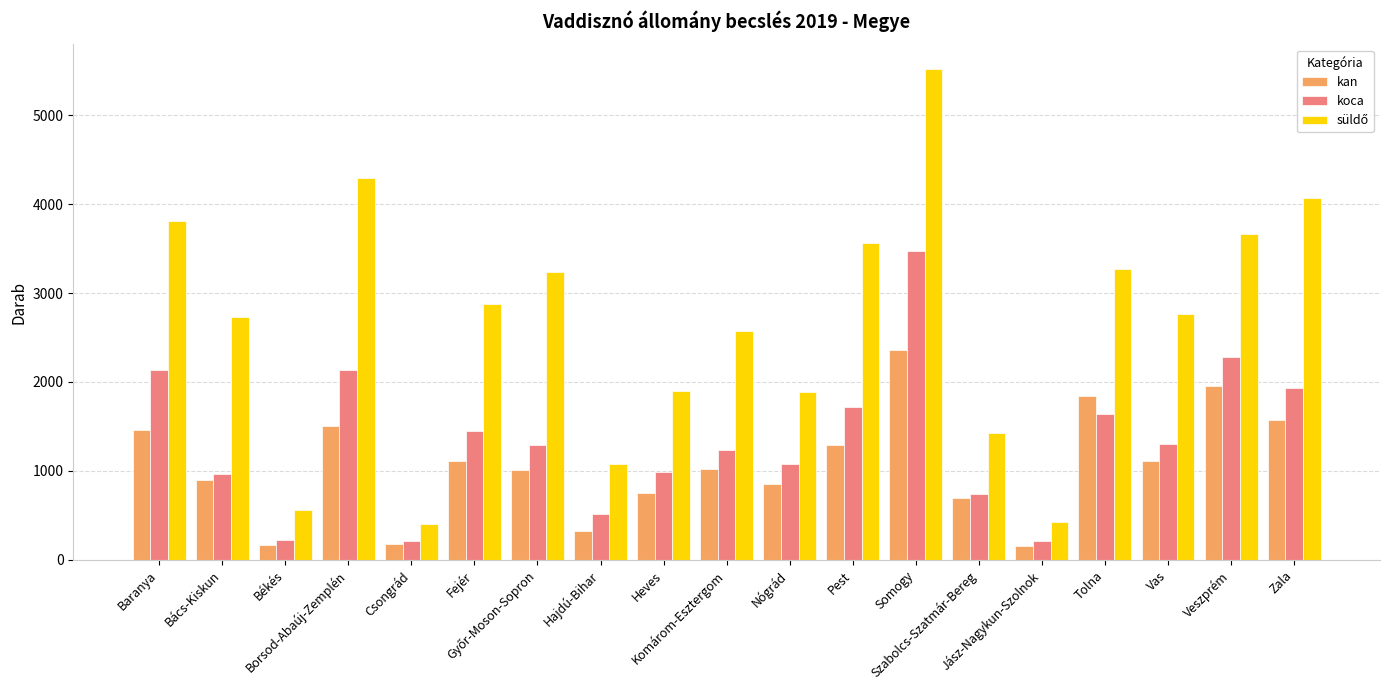

What is the smallest value displayed?

160